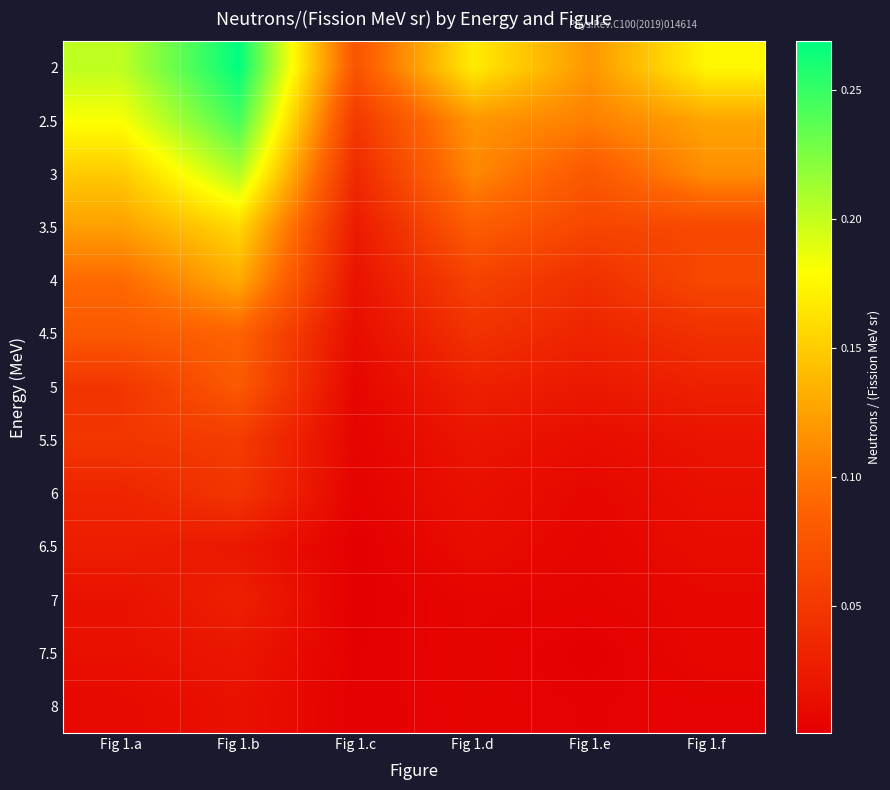

Reading left to right, what are all the values shown in this chart?

2: Fig 1.a=0.2	Fig 1.b=0.3	Fig 1.c=0.1	Fig 1.d=0.2	Fig 1.e=0.1	Fig 1.f=0.2
2.5: Fig 1.a=0.2	Fig 1.b=0.2	Fig 1.c=0.1	Fig 1.d=0.1	Fig 1.e=0.1	Fig 1.f=0.1
3: Fig 1.a=0.1	Fig 1.b=0.2	Fig 1.c=0.0	Fig 1.d=0.1	Fig 1.e=0.1	Fig 1.f=0.1
3.5: Fig 1.a=0.1	Fig 1.b=0.2	Fig 1.c=0.0	Fig 1.d=0.1	Fig 1.e=0.1	Fig 1.f=0.1
4: Fig 1.a=0.1	Fig 1.b=0.1	Fig 1.c=0.0	Fig 1.d=0.1	Fig 1.e=0.0	Fig 1.f=0.1
4.5: Fig 1.a=0.1	Fig 1.b=0.1	Fig 1.c=0.0	Fig 1.d=0.0	Fig 1.e=0.0	Fig 1.f=0.0
5: Fig 1.a=0.0	Fig 1.b=0.1	Fig 1.c=0.0	Fig 1.d=0.0	Fig 1.e=0.0	Fig 1.f=0.0
5.5: Fig 1.a=0.0	Fig 1.b=0.1	Fig 1.c=0.0	Fig 1.d=0.0	Fig 1.e=0.0	Fig 1.f=0.0
6: Fig 1.a=0.0	Fig 1.b=0.0	Fig 1.c=0.0	Fig 1.d=0.0	Fig 1.e=0.0	Fig 1.f=0.0
6.5: Fig 1.a=0.0	Fig 1.b=0.0	Fig 1.c=0.0	Fig 1.d=0.0	Fig 1.e=0.0	Fig 1.f=0.0
7: Fig 1.a=0.0	Fig 1.b=0.0	Fig 1.c=0.0	Fig 1.d=0.0	Fig 1.e=0.0	Fig 1.f=0.0
7.5: Fig 1.a=0.0	Fig 1.b=0.0	Fig 1.c=0.0	Fig 1.d=0.0	Fig 1.e=0.0	Fig 1.f=0.0
8: Fig 1.a=0.0	Fig 1.b=0.0	Fig 1.c=0.0	Fig 1.d=0.0	Fig 1.e=0.0	Fig 1.f=0.0